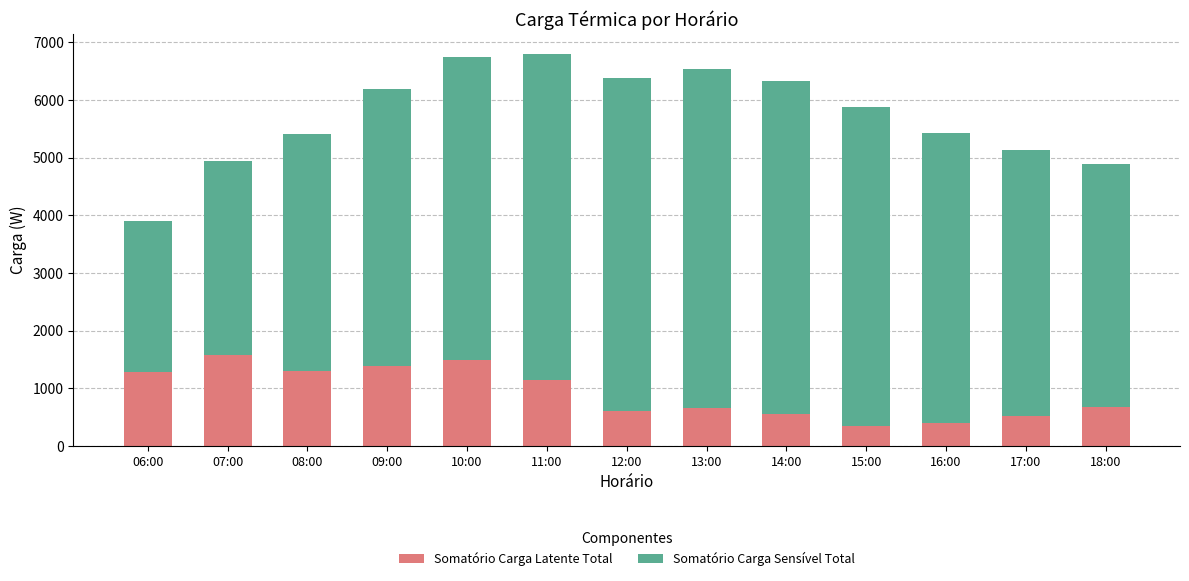

The value of Somatório Carga Latente Total at 13:00 is 364.2. True or false?

False